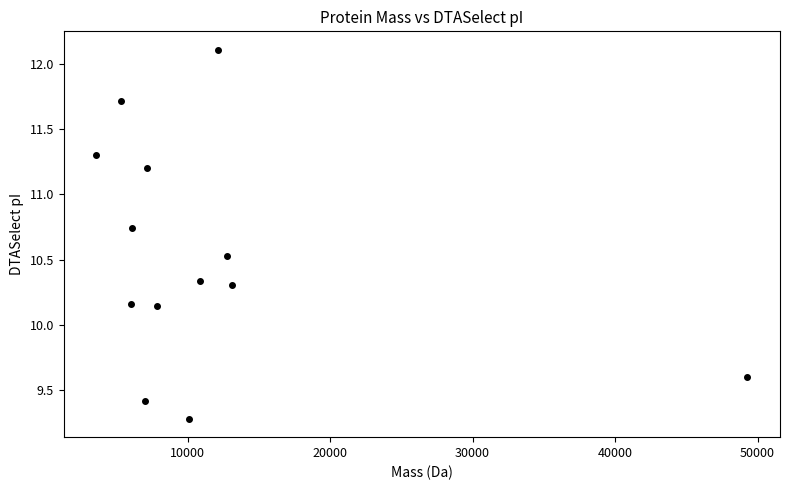

What is the range of X values (max minus min)?

45698.9